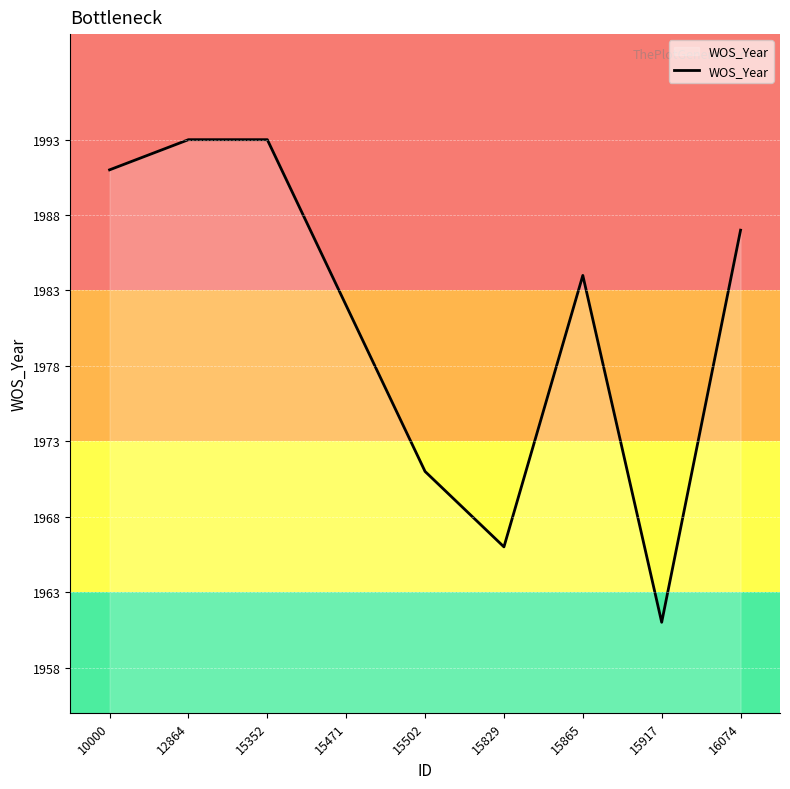

True or false: the data shows 1982 at 15471.

True